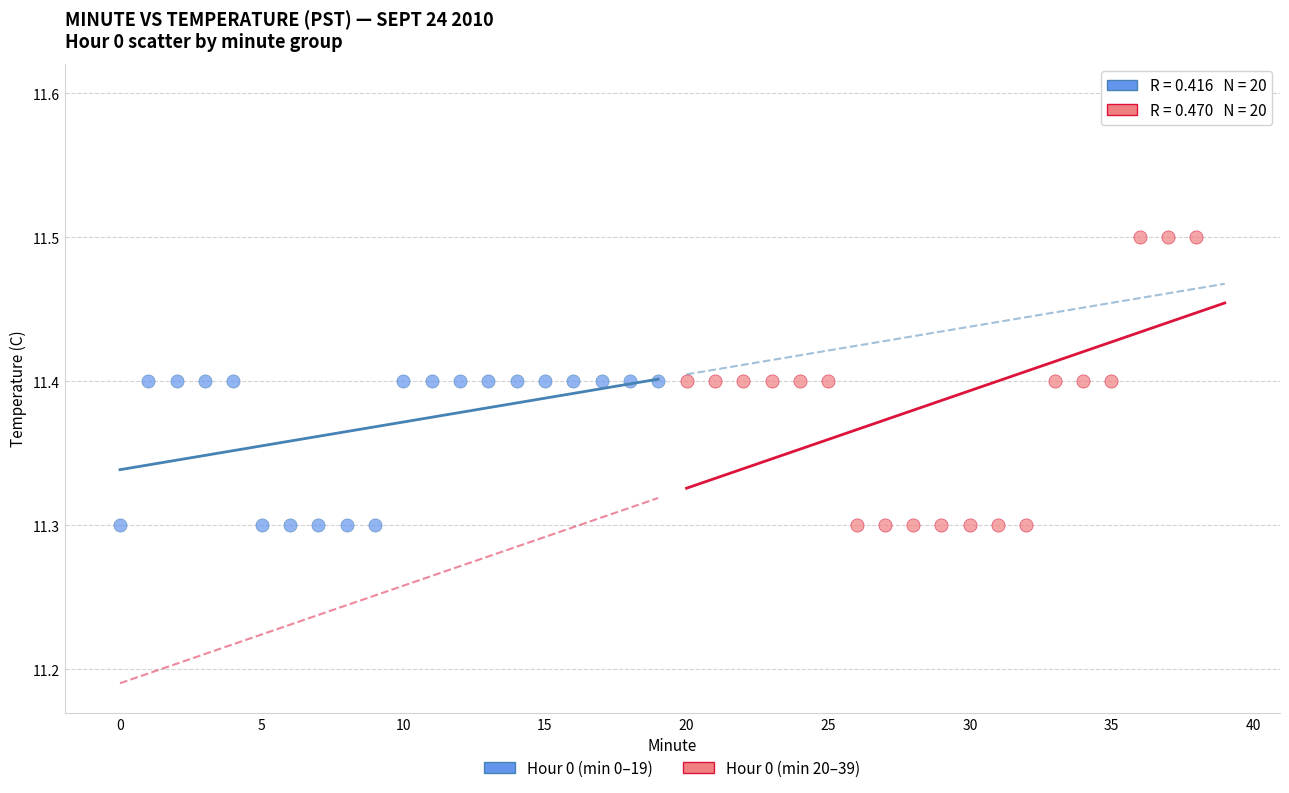

Which series contains the highest Y value?

Hour 0 (min 20–39)